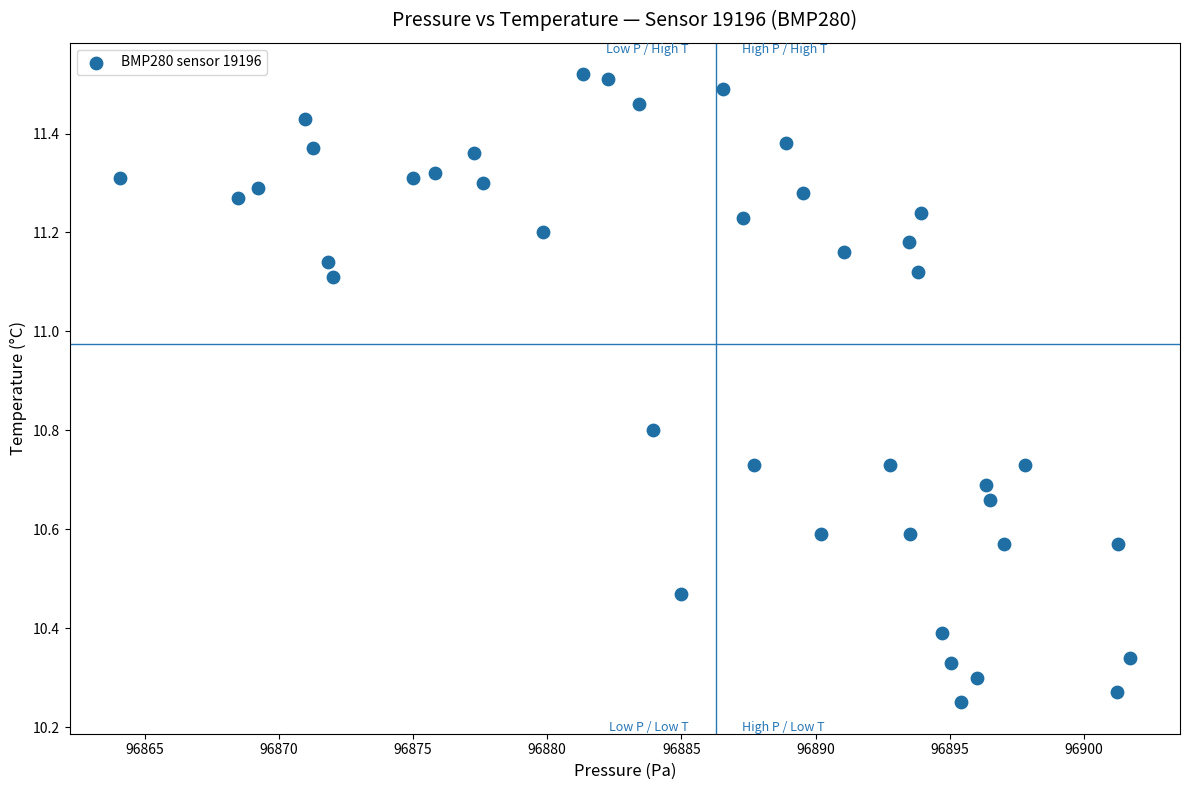

What is the range of X values (max minus min)?

37.6